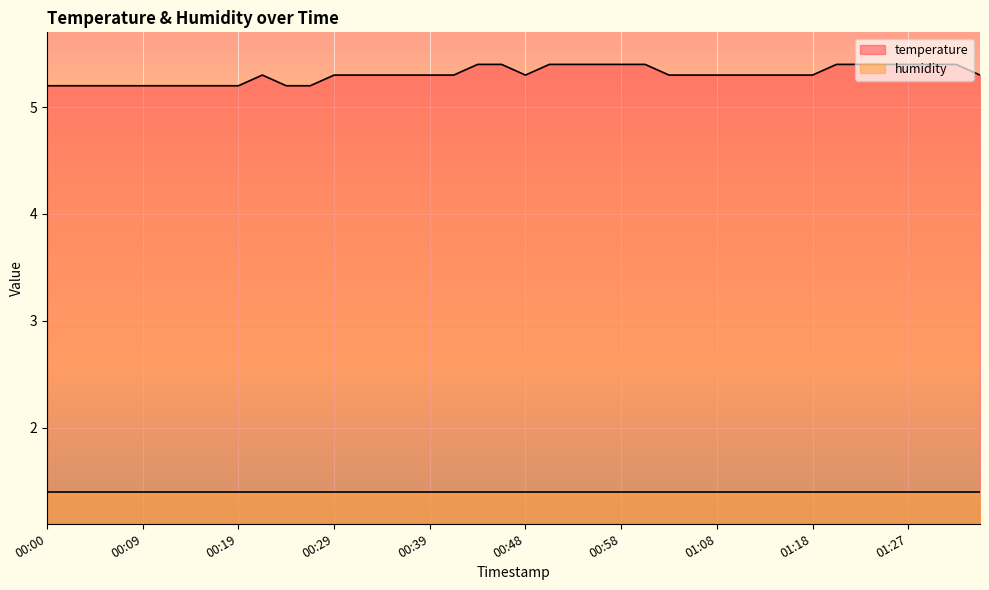

At which category does the data reach its first local valley?

00:48